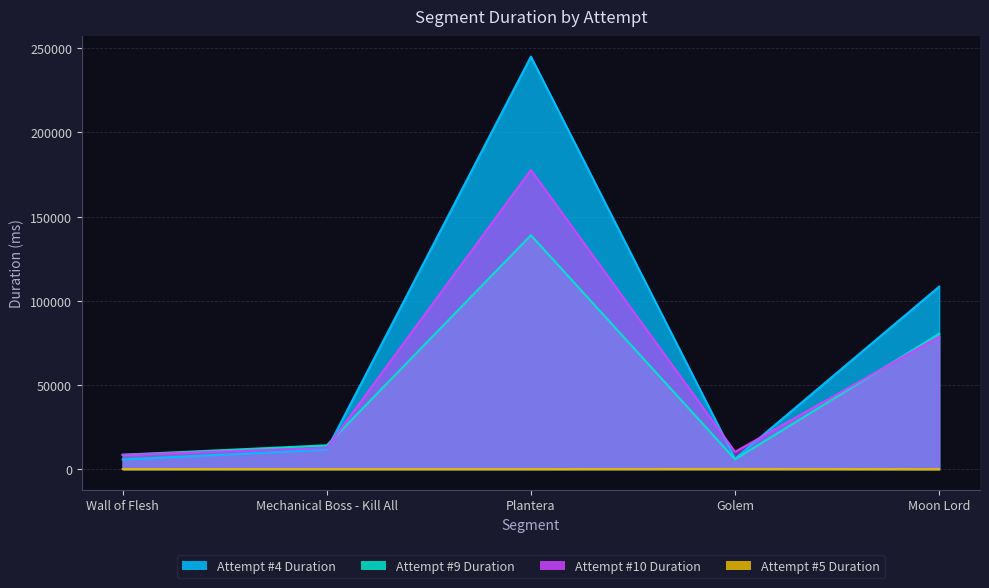

The value of Attempt #9 Duration at Golem is 10390. True or false?

False